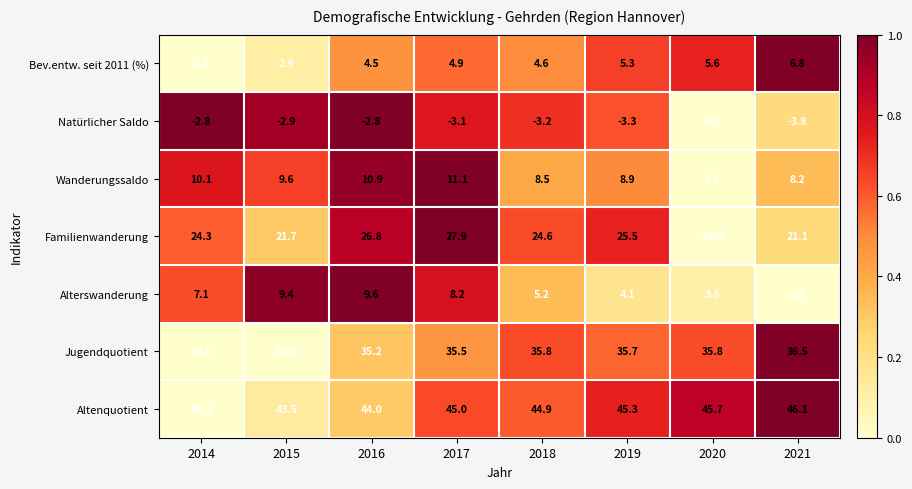

Which series has the largest total across all categories?

Altenquotient